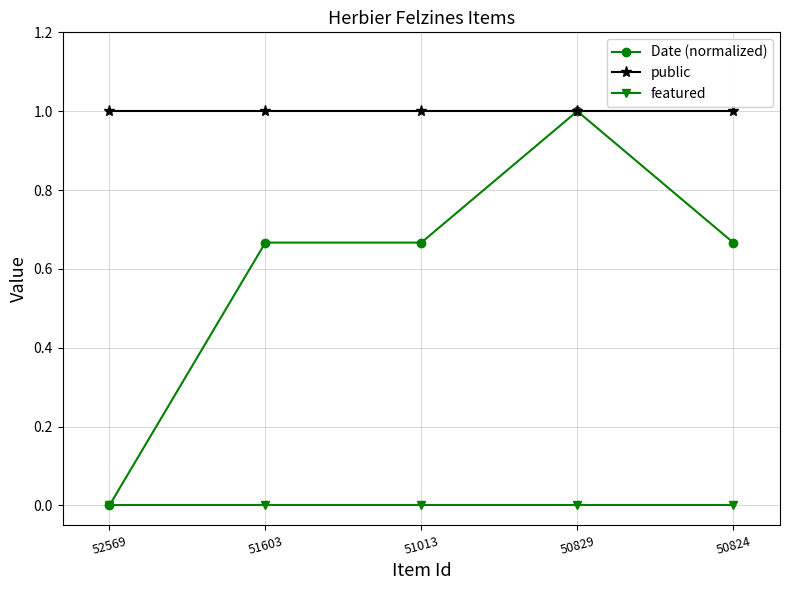

Is this an area chart (filled region under the line)?

No